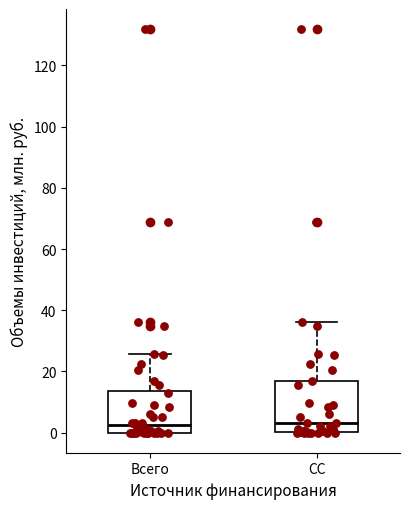

Reading left to right, transcribe this box plot: for each box, give where its median line is, the range the box spans, and where its two whiskers end, as read against the y-axis. The values are not printed on the chart, so give them approximately, as read against the axis.

Всего: median 2, box 0 to 14, whiskers 0 to 26
СС: median 4, box 0 to 16, whiskers 0 to 36